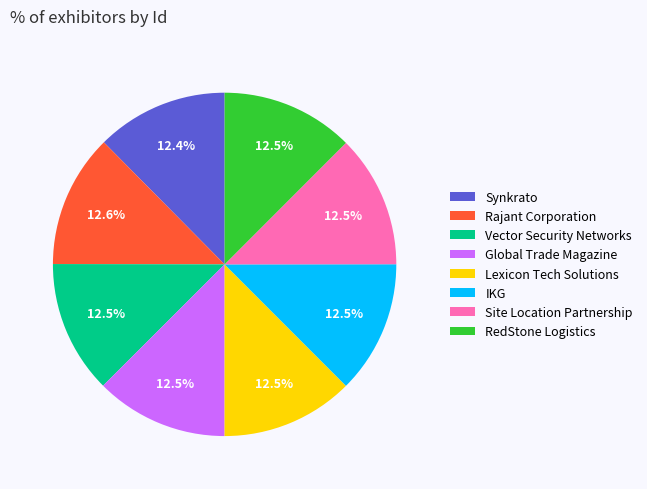

Is there a majority slice in this chart?

No